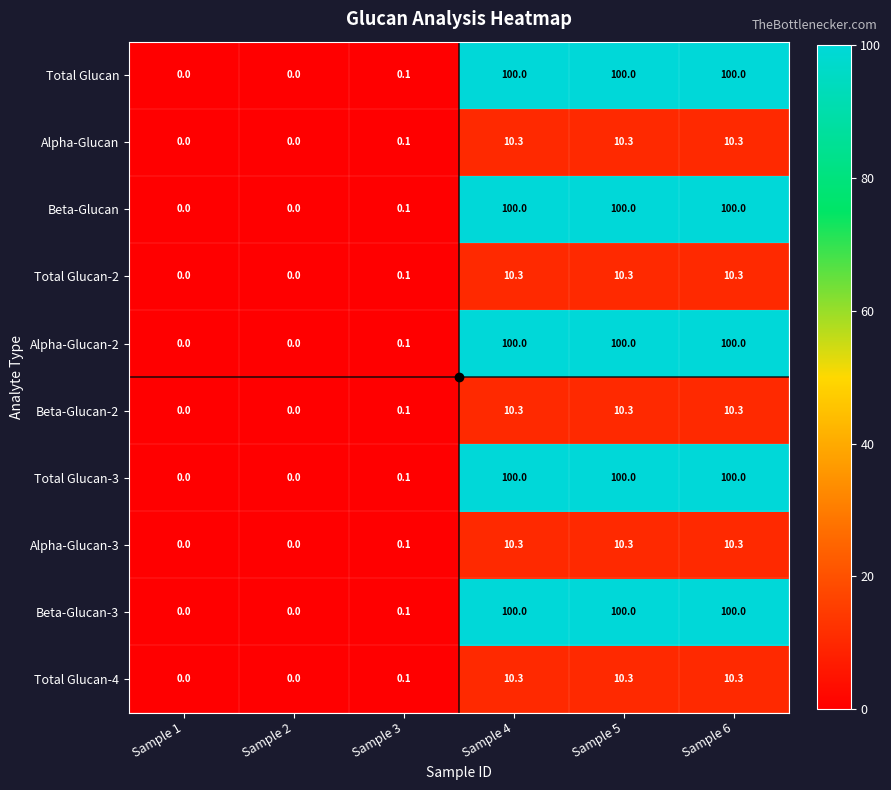

Where is Total Glucan-4 nearest to the value 5?

Sample 3